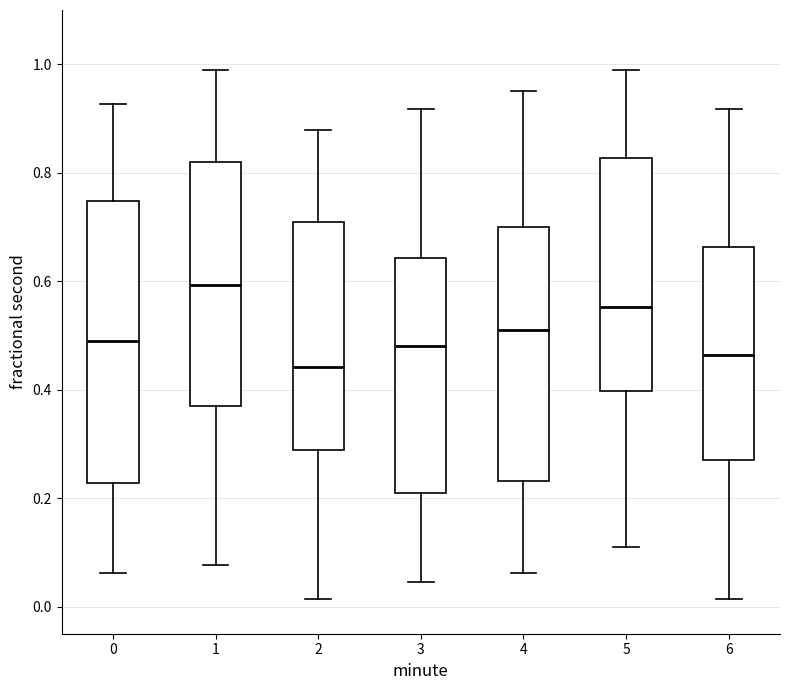

Where does the median line of the box at x = 2 sit on the y-axis? The values are not printed on the chart, so give them approximately, as read against the axis.

0.44